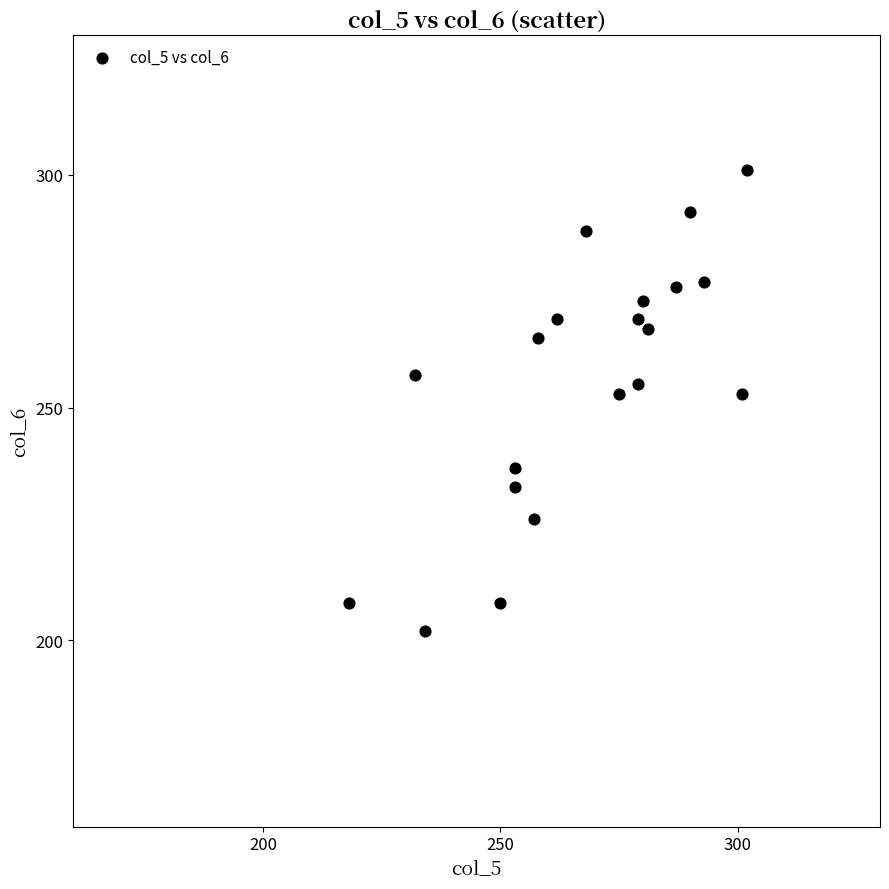

What is the range of Y values (max minus min)?

99